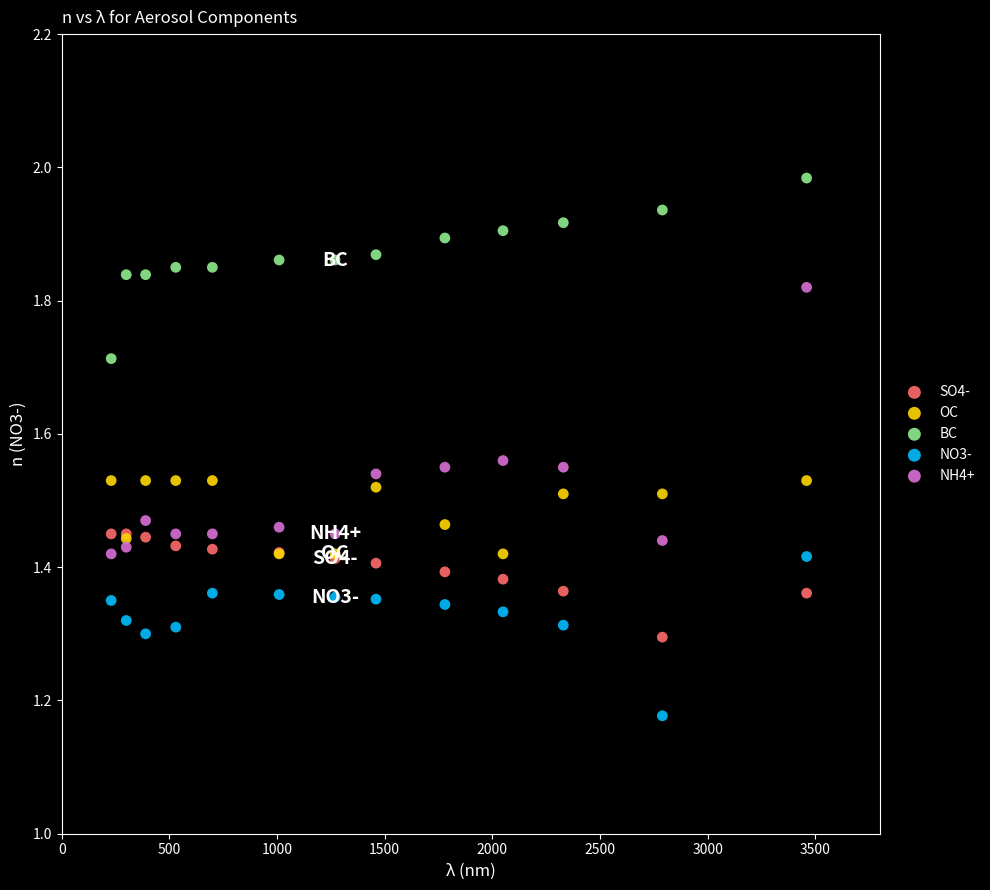

Which series reaches the maximum Y coordinate?

BC